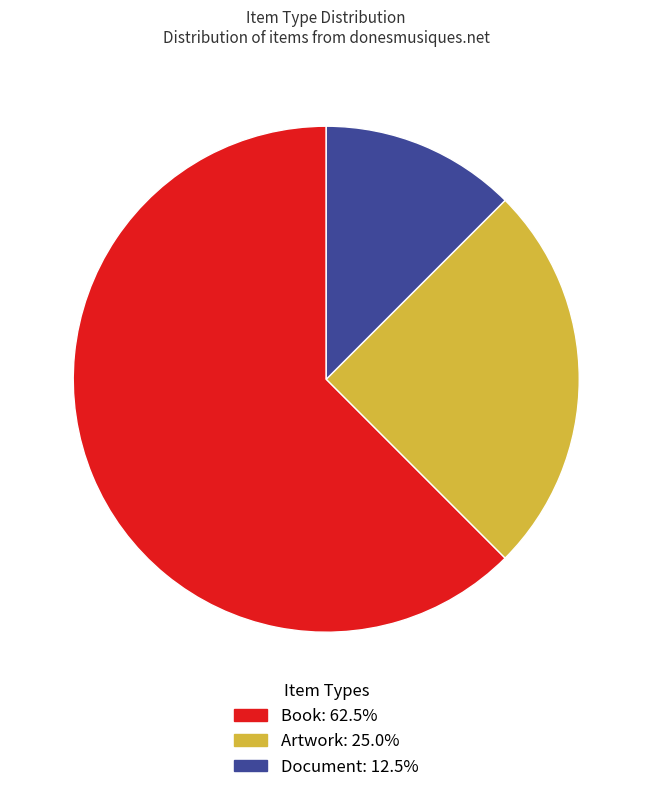

Is there any slice that represents more than half of the pie?

Yes